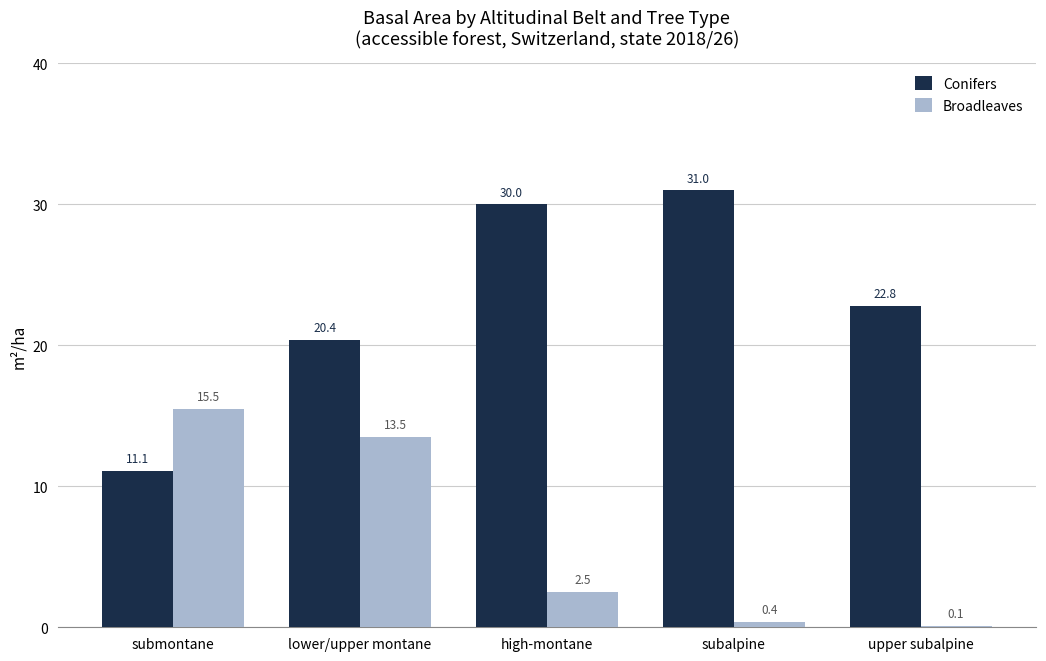

Does the chart contain stacked bars?

No